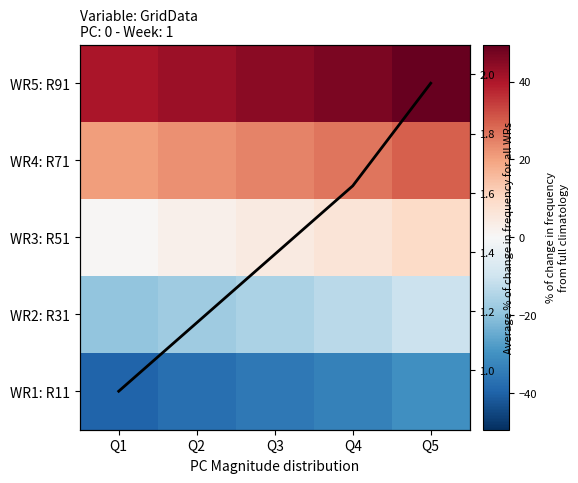

How many values in the WR4: R71 series exceed 24?

3